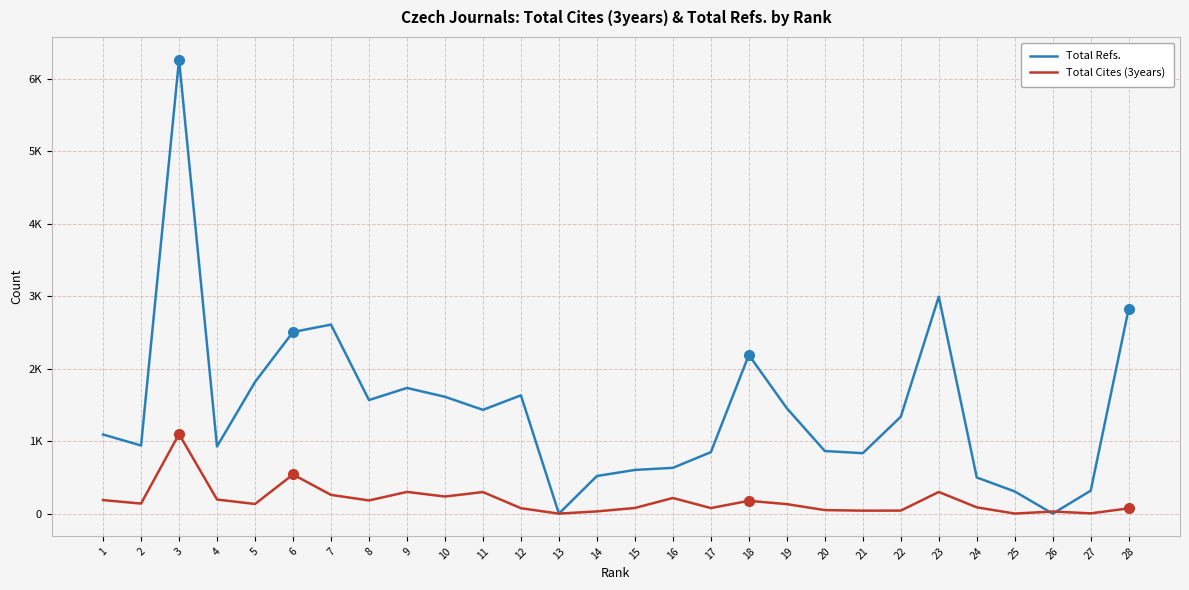

What is the difference between the maximum and minimum values in the Total Refs. series?

6263